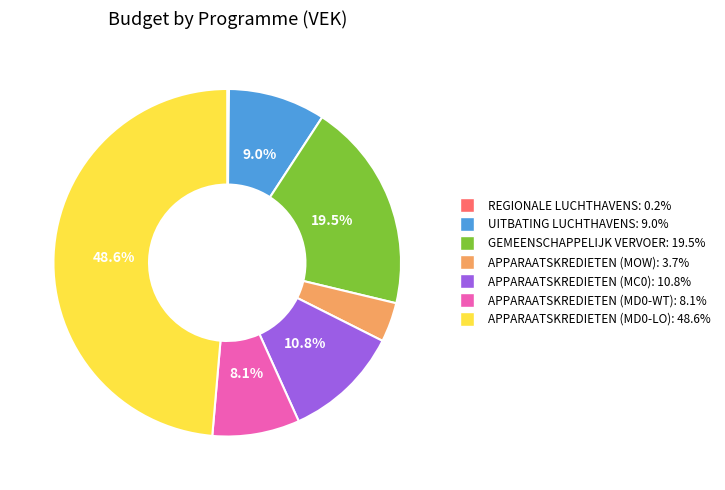

Is there a majority slice in this chart?

No